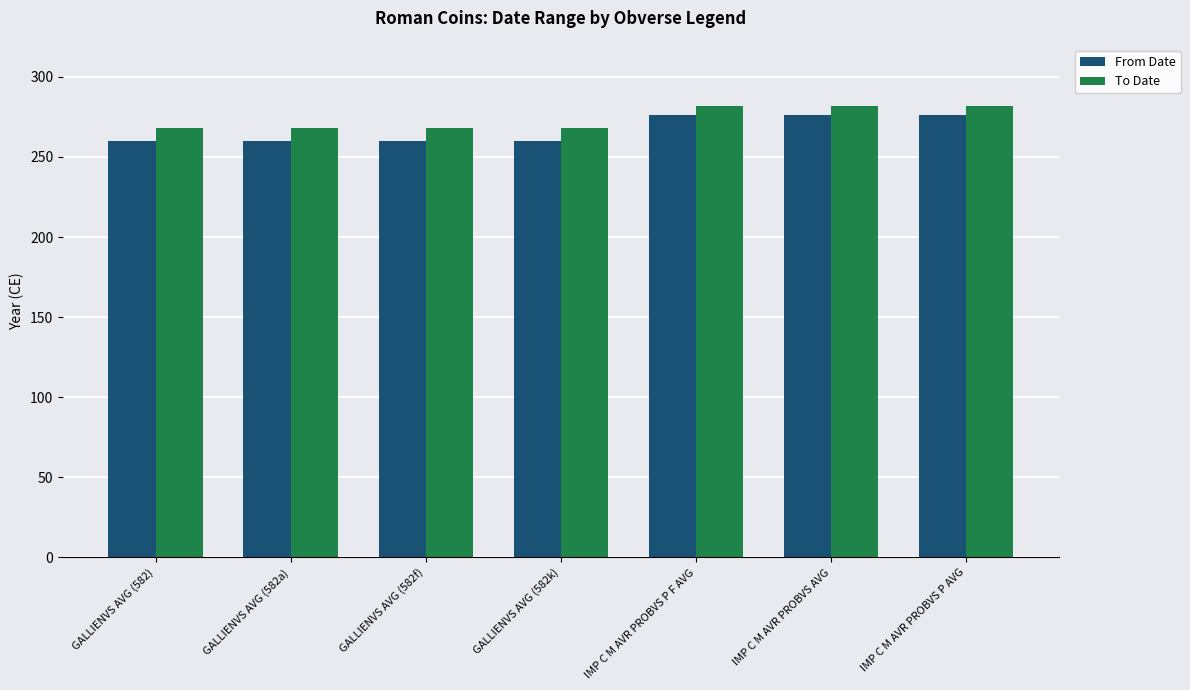

True or false: From Date has a value of 114 at IMP C M AVR PROBVS P F AVG.

False